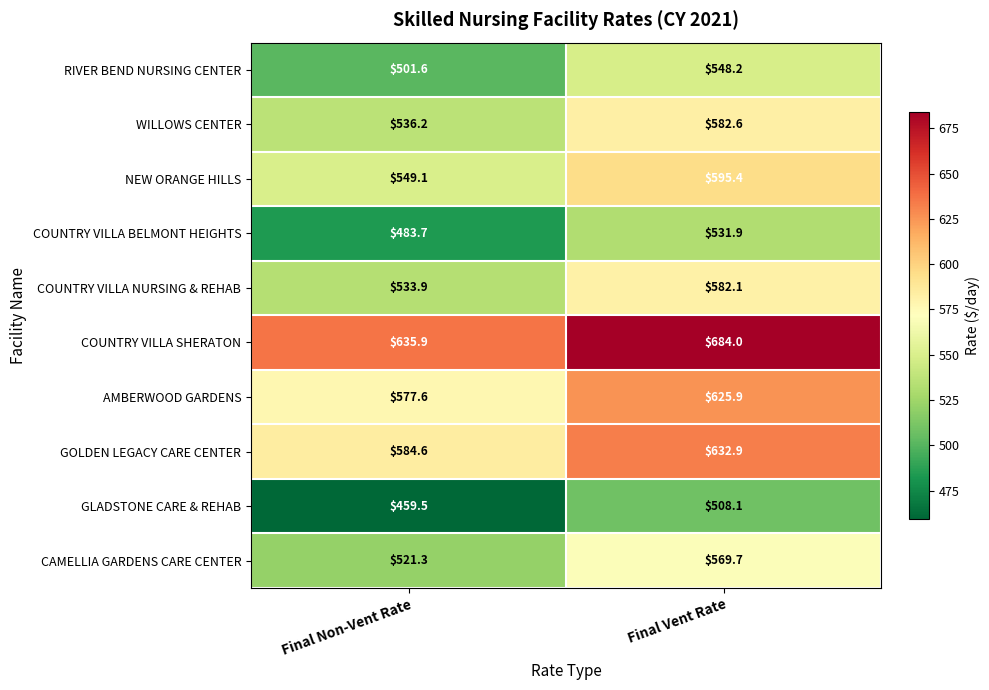

What is the smallest value displayed?

459.5